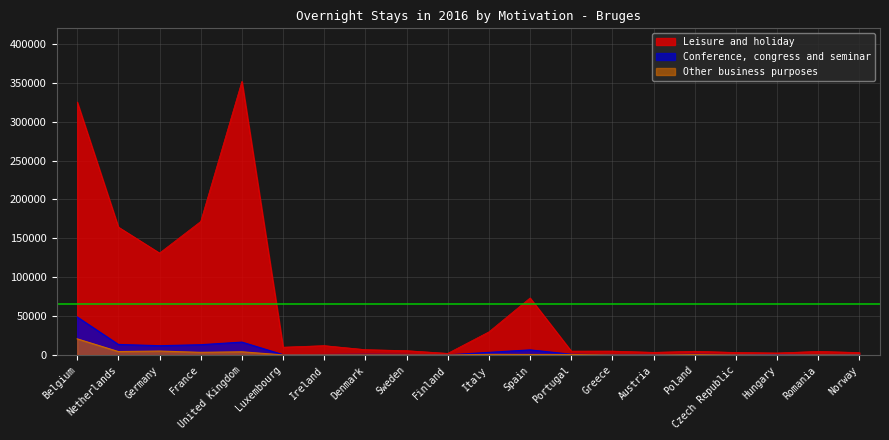

The value of Conference, congress and seminar at United Kingdom is 16650. True or false?

True